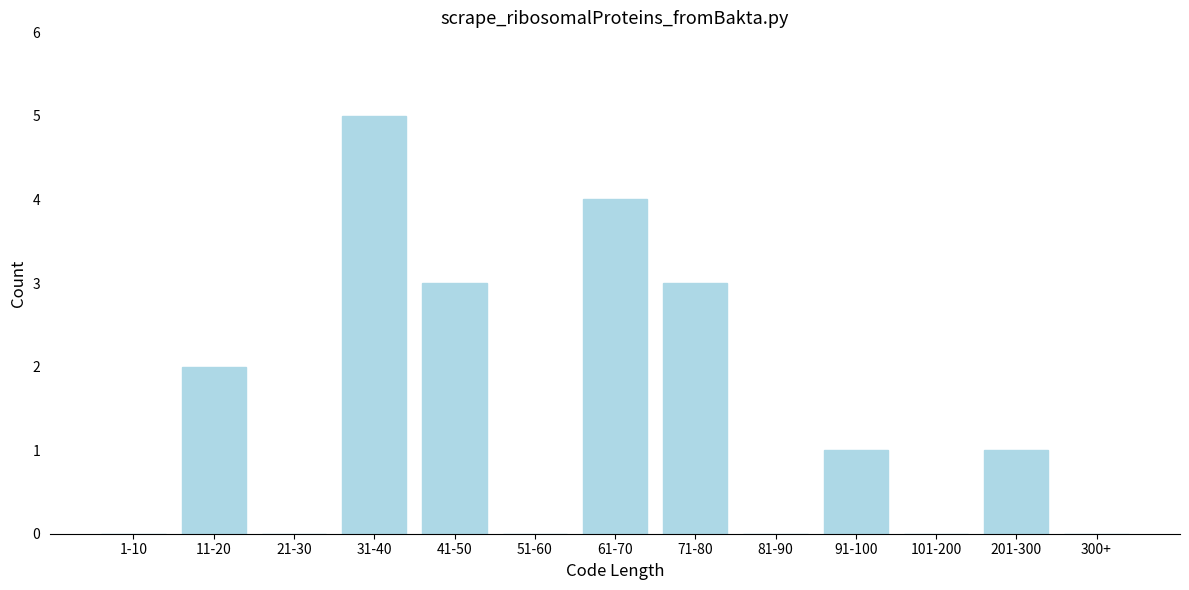

What is the greatest value displayed?

5